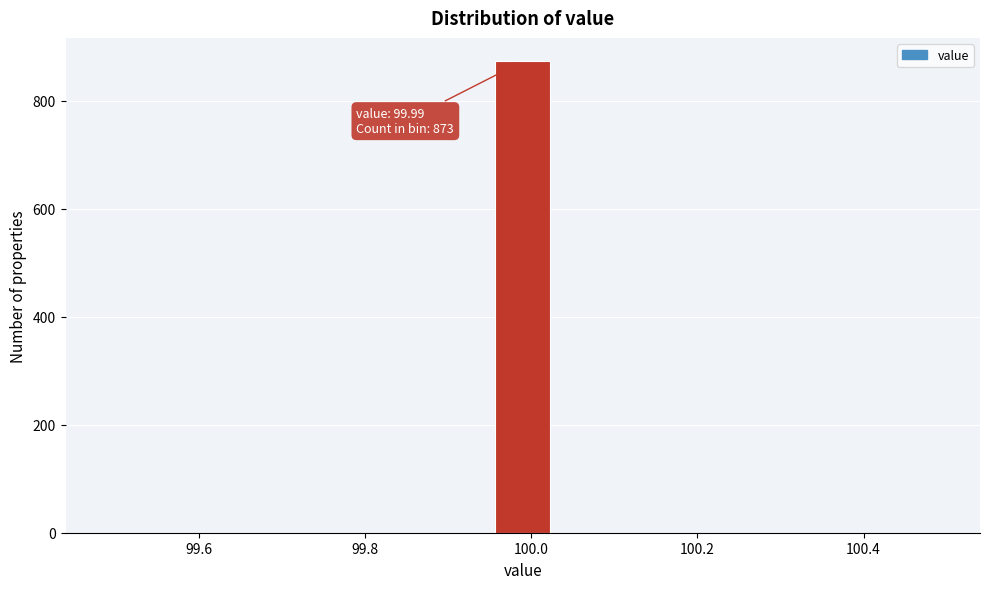

Read against the x-axis, roughly where is the centre of the tallest bar?

100.00